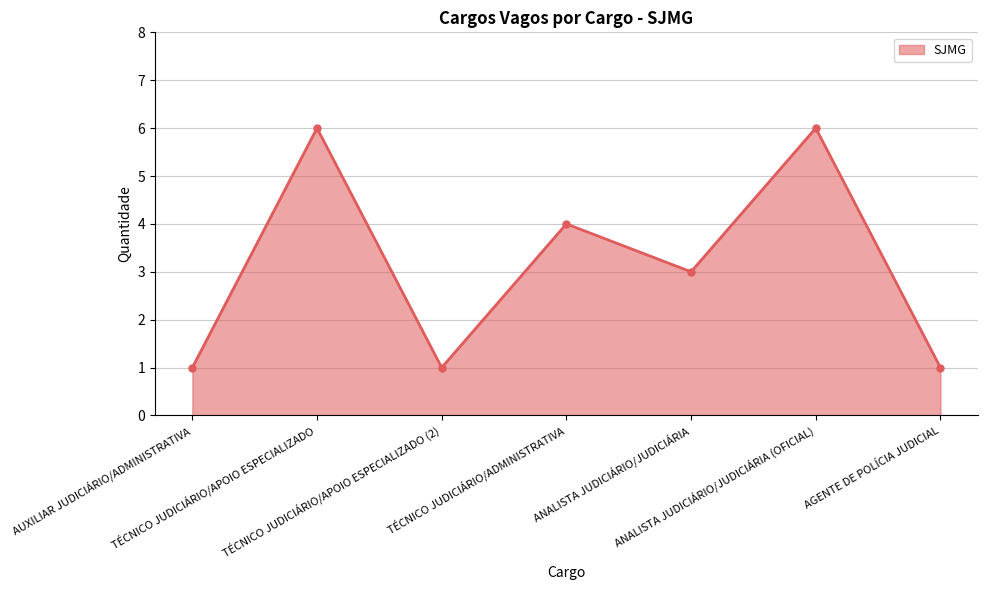

What is the change in value from TÉCNICO JUDICIÁRIO/APOIO ESPECIALIZADO to TÉCNICO JUDICIÁRIO/ADMINISTRATIVA?

-2